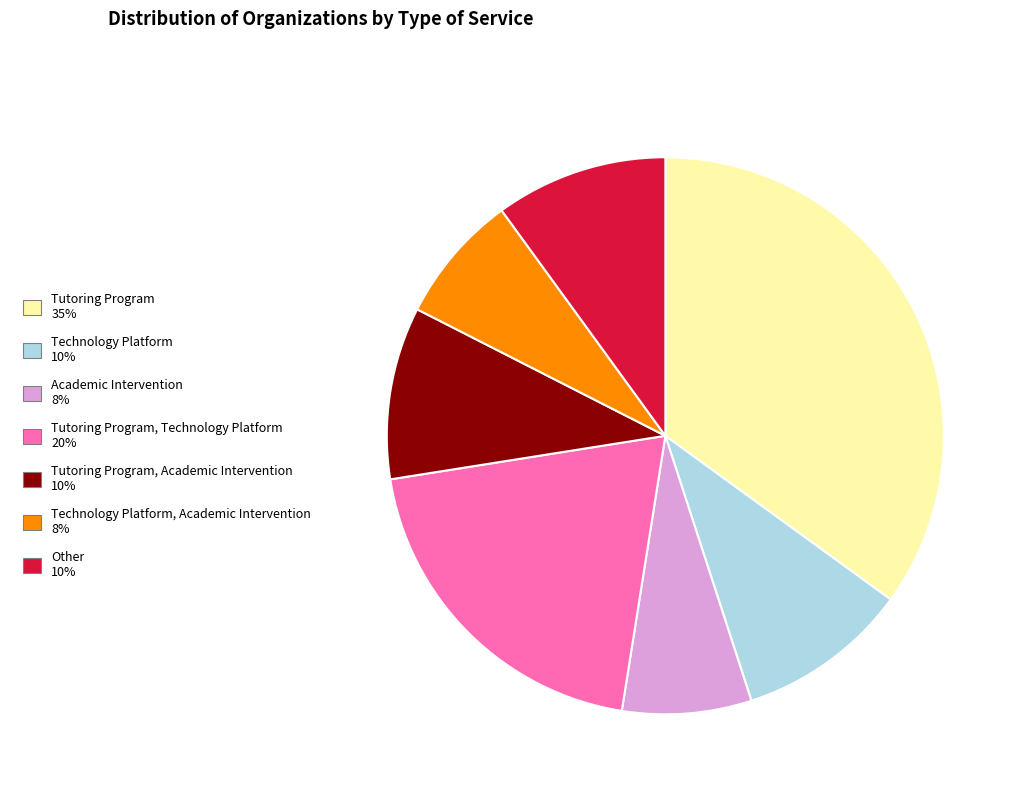

Does any single category account for the majority?

No